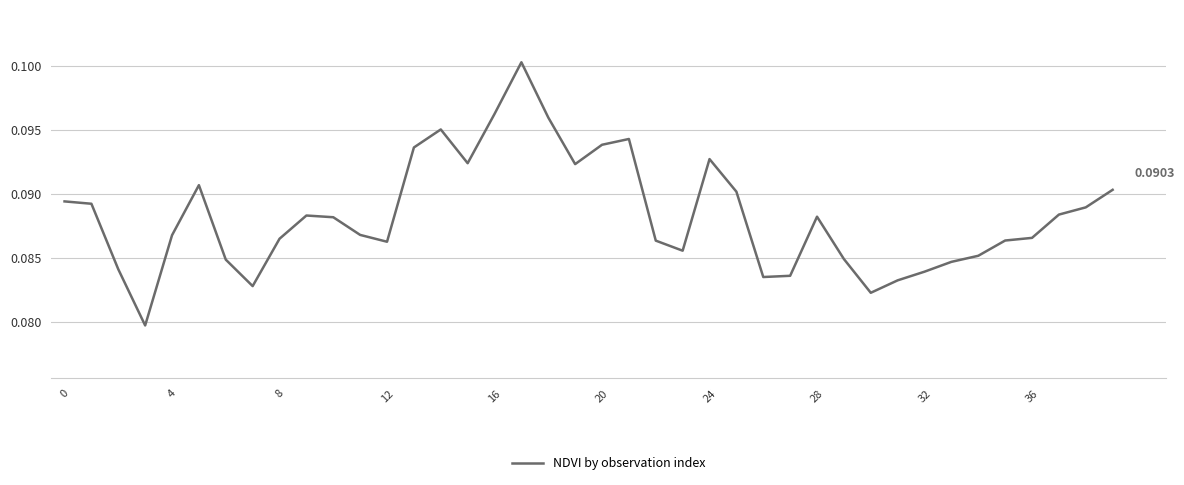

How many interior local peaks (higher than both neighbors) does the data have?

7